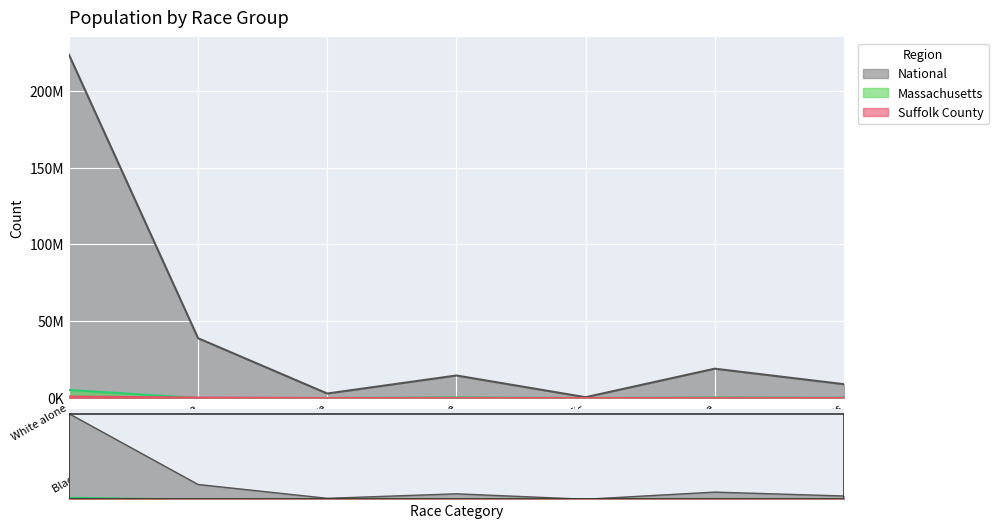

How many lines are shown in the chart?

3